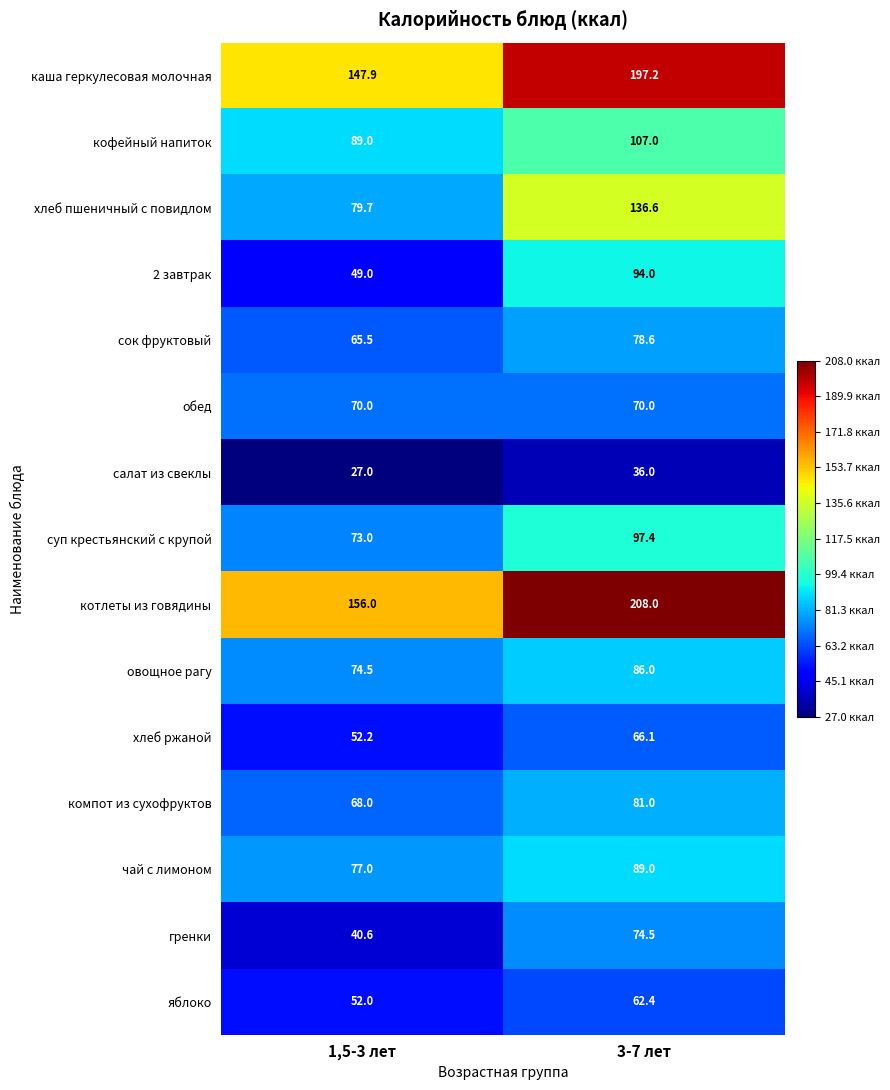

Rank the series by their maximum value, from lowest to highest.

салат из свеклы, яблоко, хлеб ржаной, обед, гренки, сок фруктовый, компот из сухофруктов, овощное рагу, чай с лимоном, 2 завтрак, суп крестьянский с крупой, кофейный напиток, хлеб пшеничный с повидлом, каша геркулесовая молочная, котлеты из говядины